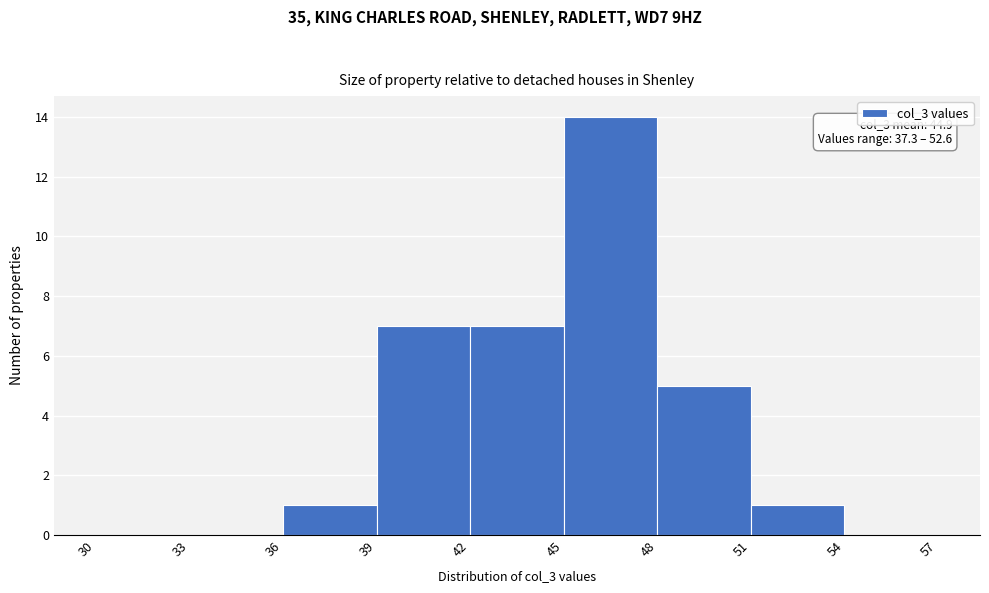

Over which range of the x-axis is the bar tallest?

45 to 48